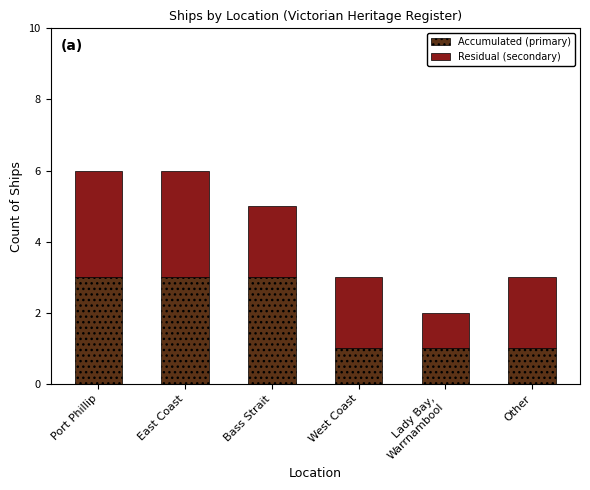

Does the chart contain any negative values?

No